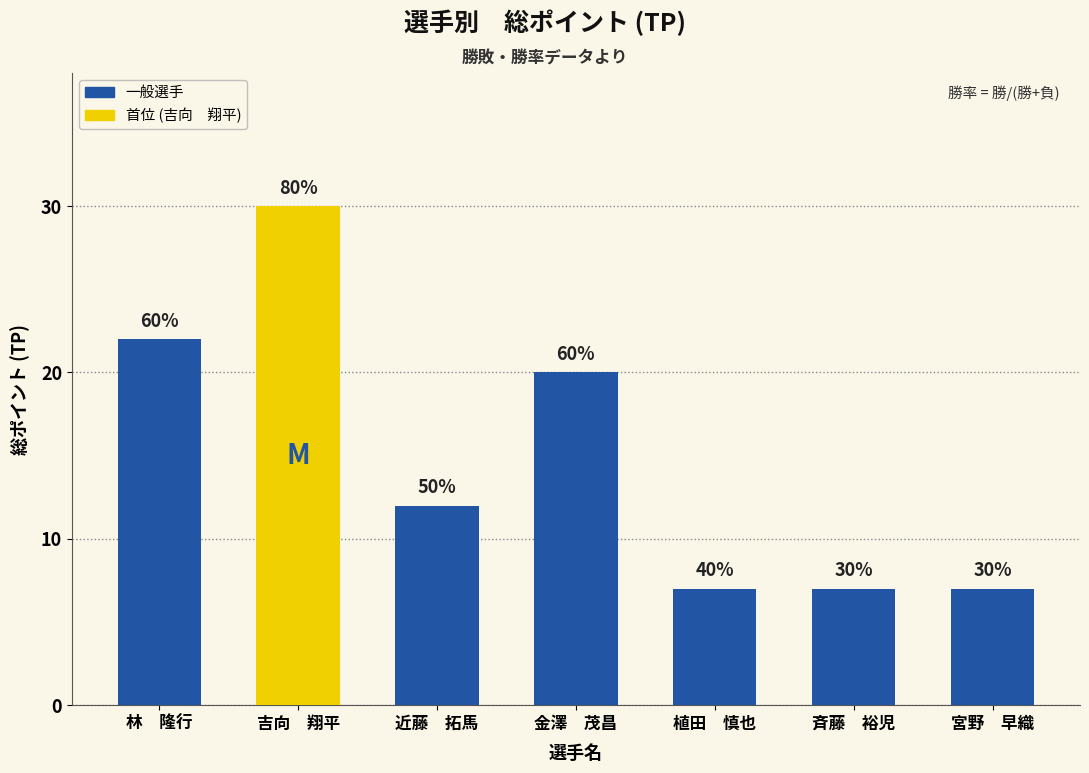

How many bars are there in total?

7